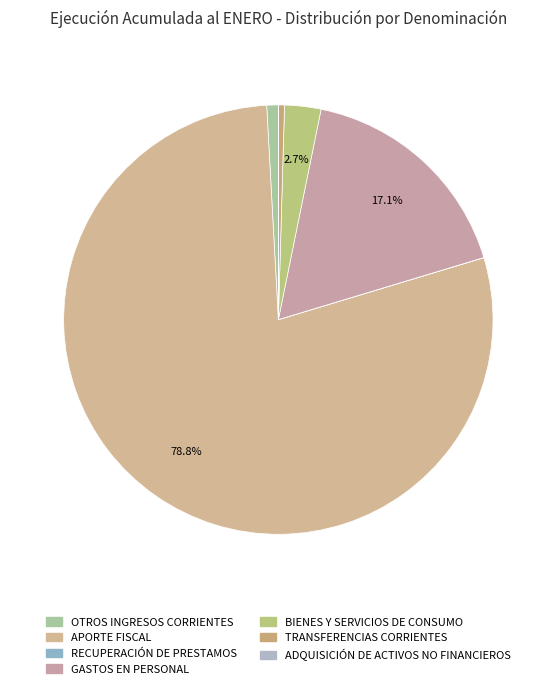

Rank the categories by value from lowest to highest.

ADQUISICIÓN DE ACTIVOS NO FINANCIEROS, RECUPERACIÓN DE PRESTAMOS, TRANSFERENCIAS CORRIENTES, OTROS INGRESOS CORRIENTES, BIENES Y SERVICIOS DE CONSUMO, GASTOS EN PERSONAL, APORTE FISCAL